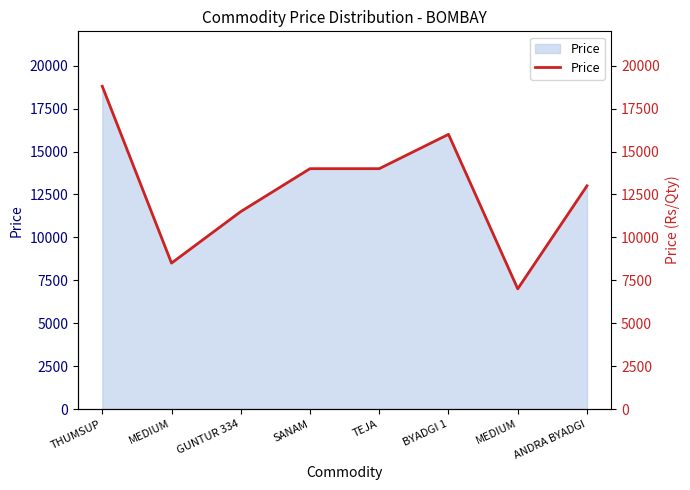

Count the number of categories in the chart.

8